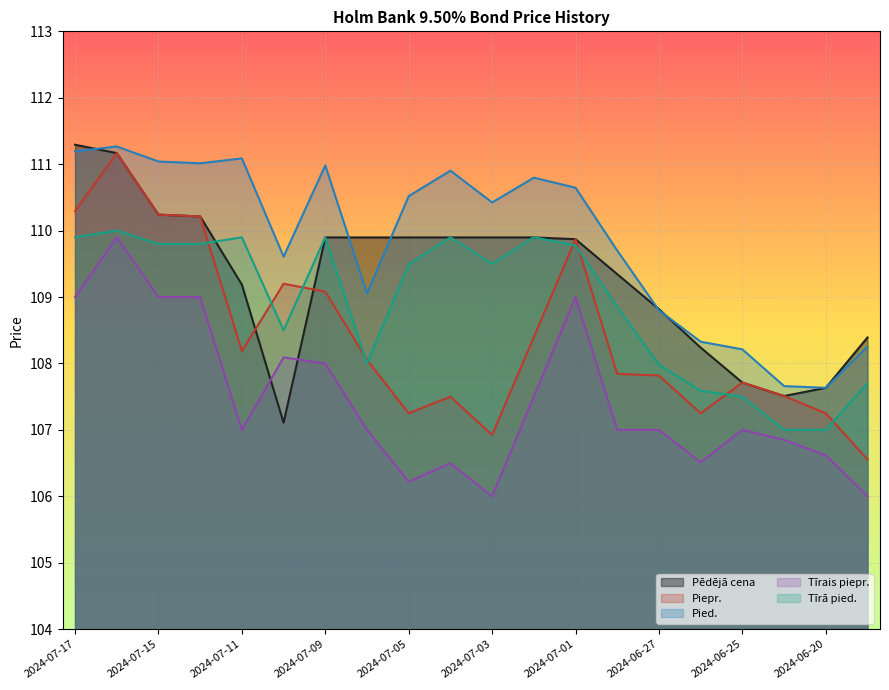

Which series has the largest range (max minus min)?

Piepr.